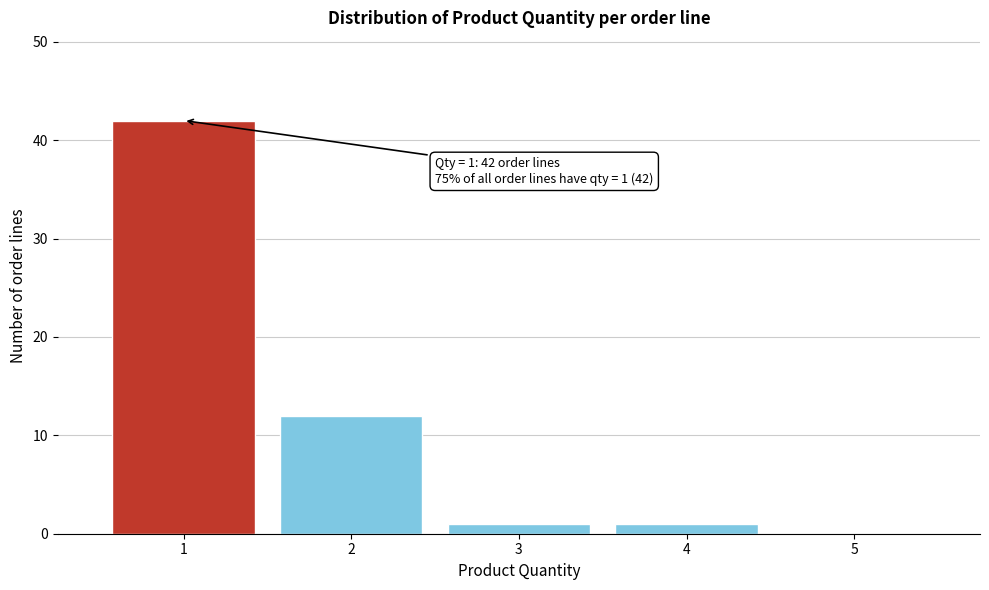

Reading left to right, extract all data points from this chart.

1=42	2=12	3=1	4=1	5=0